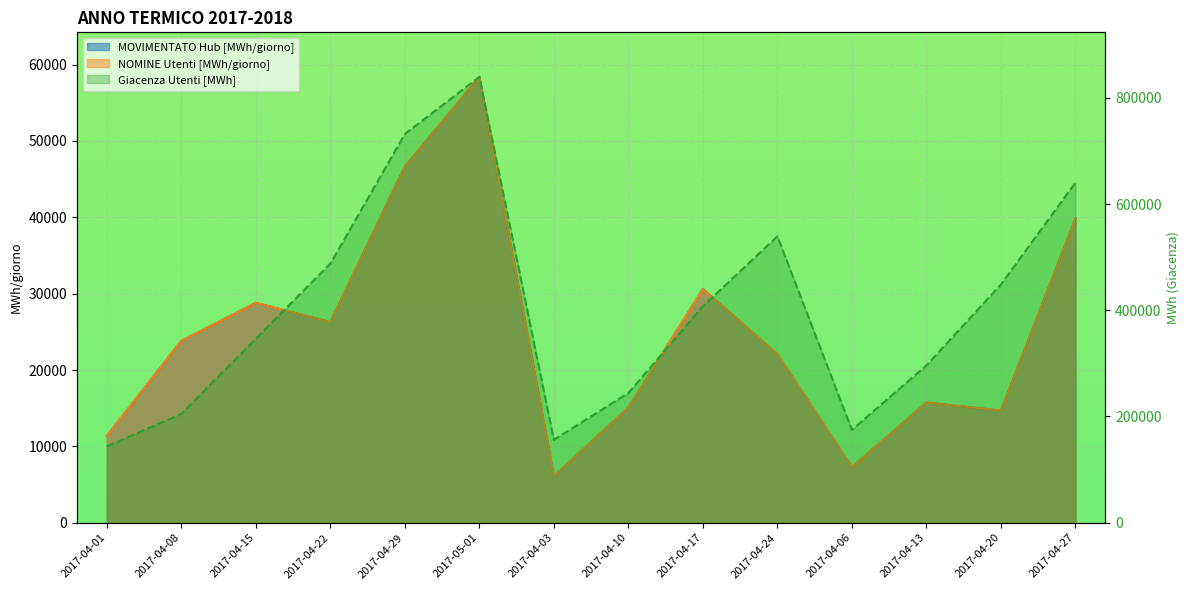

What is the lowest value of the NOMINE Utenti [MWh/giorno] series?

6088.9